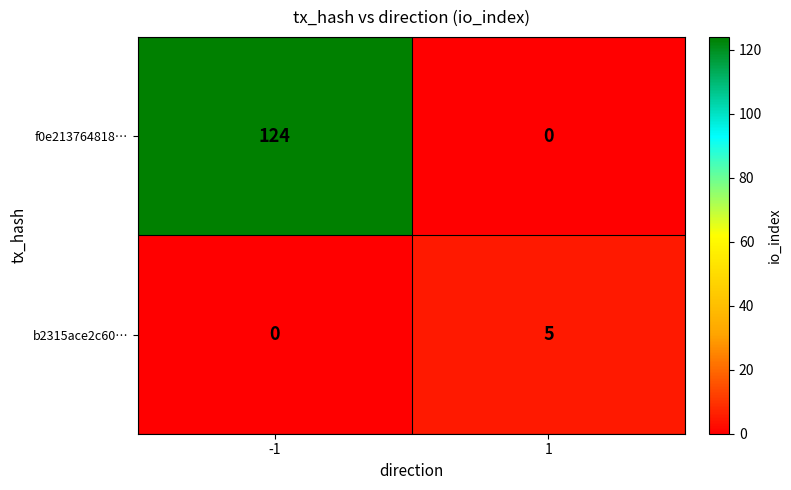

How many data points in f0e213764818… are less than 124?

1